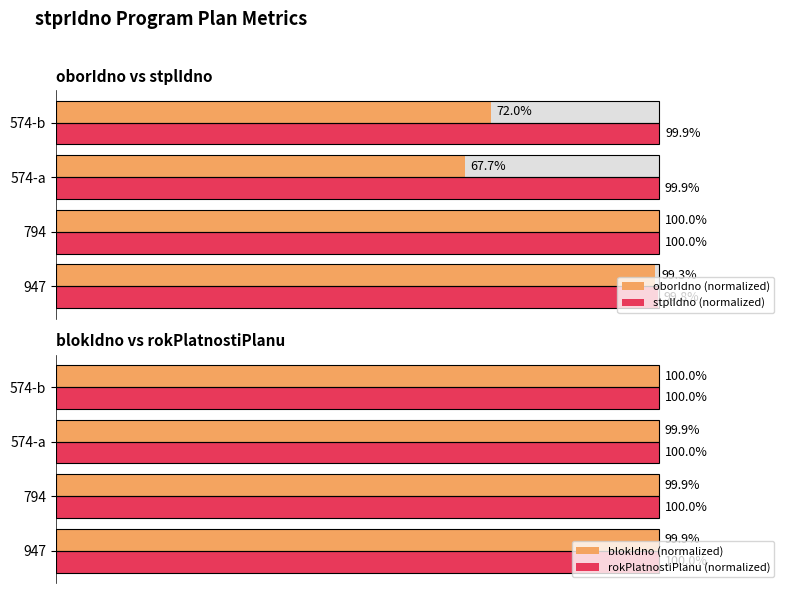

What are all the series names shown in the legend?

oborIdno (normalized), stplIdno (normalized), blokIdno (normalized), rokPlatnostiPlanu (normalized)